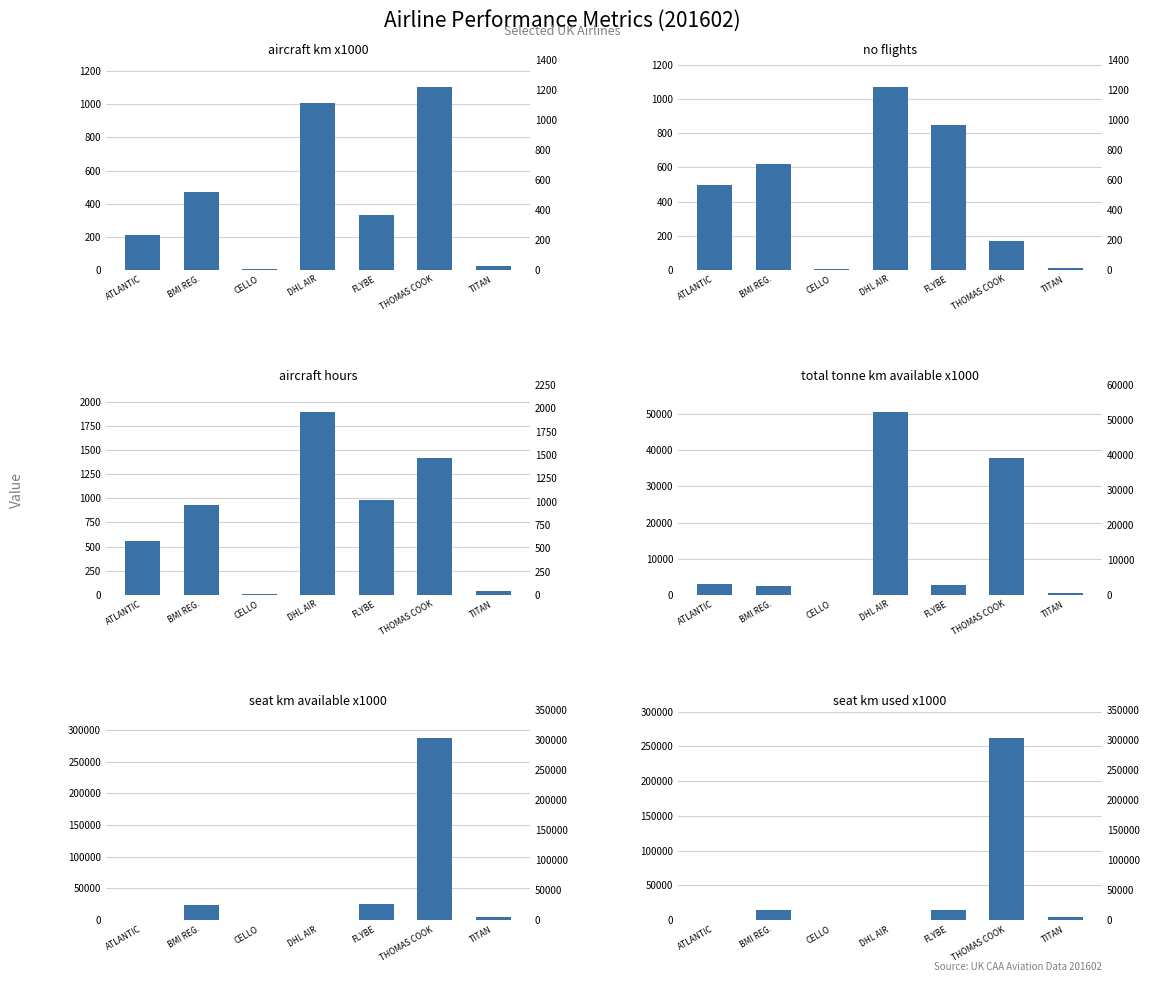

Which series changed the most between THOMAS COOK and TITAN?

seat_km_available_x1000